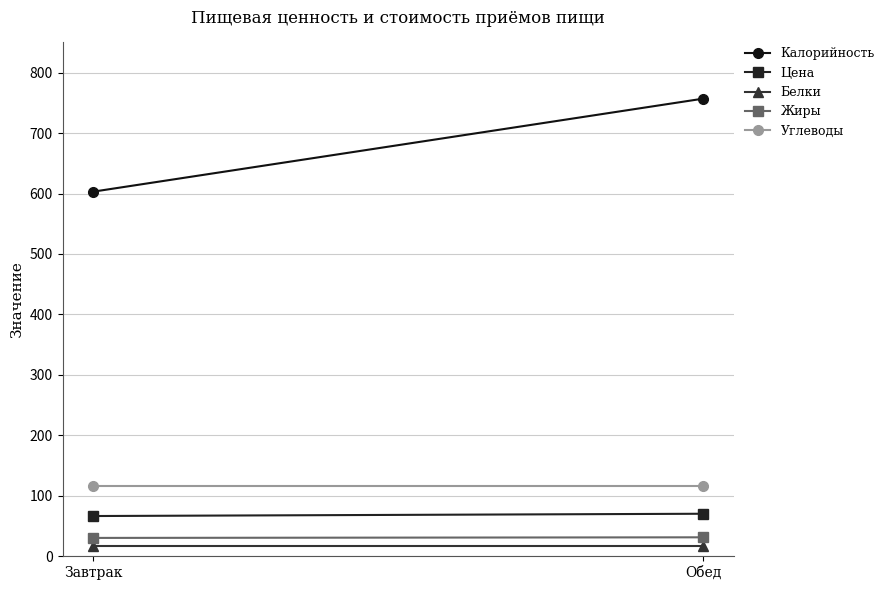

What is the value of the Цена point at the 1st from the left?

66.2